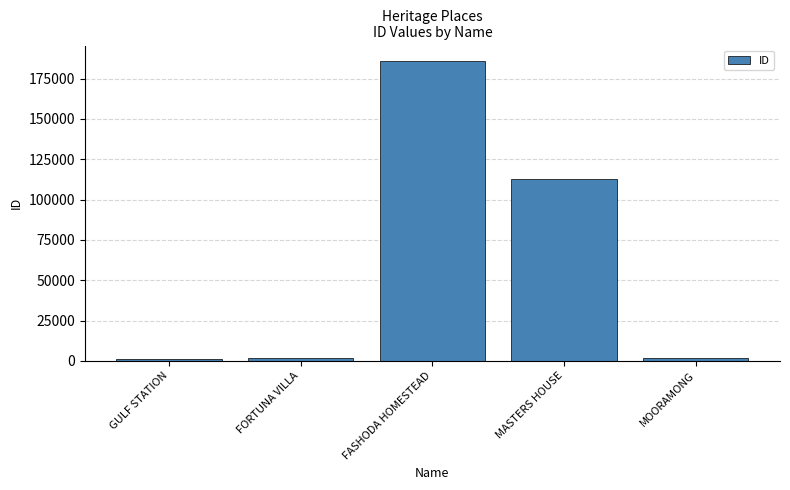

What value does the data have at MOORAMONG, to the nearest 10?

2070